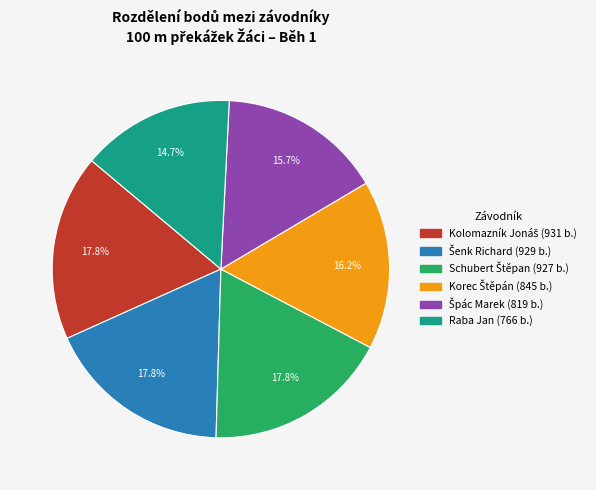

Which category has the smallest portion of the pie?

Raba Jan